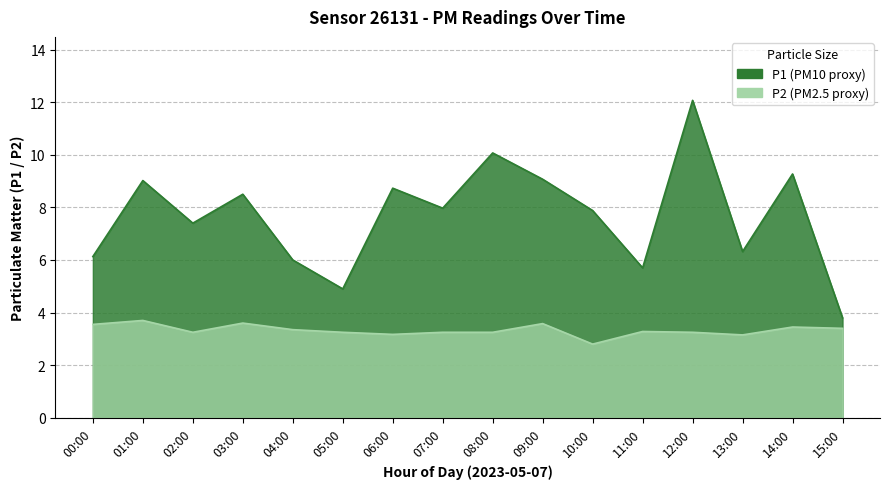

What is the label of the 15th point from the left?

14:00